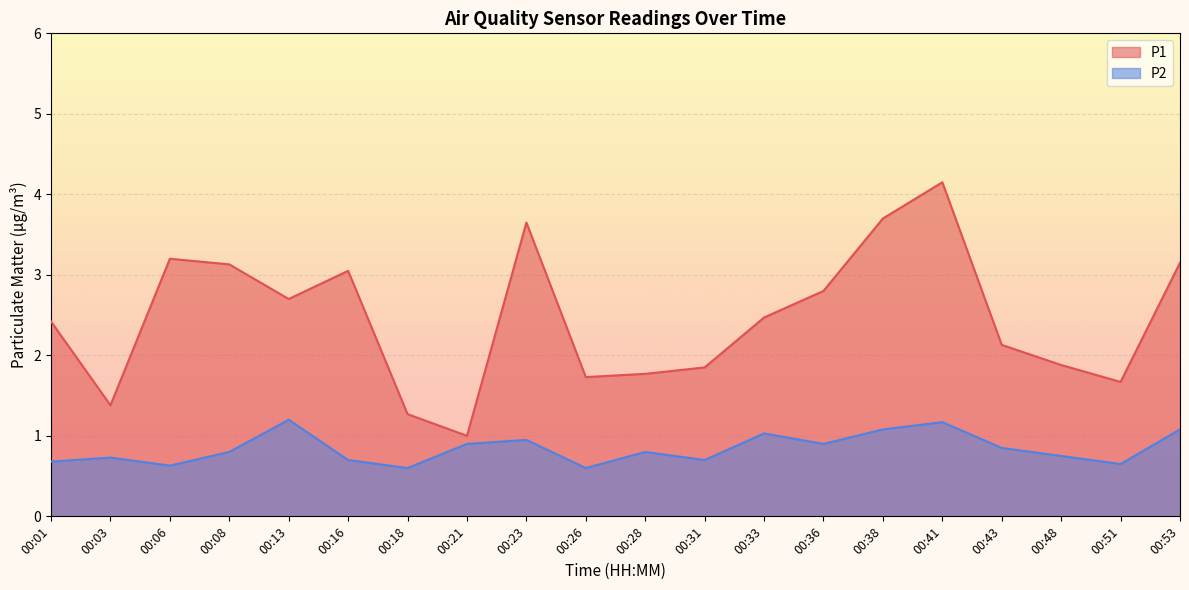

What is the spread (max minus min) of values at 00:28?

1.0